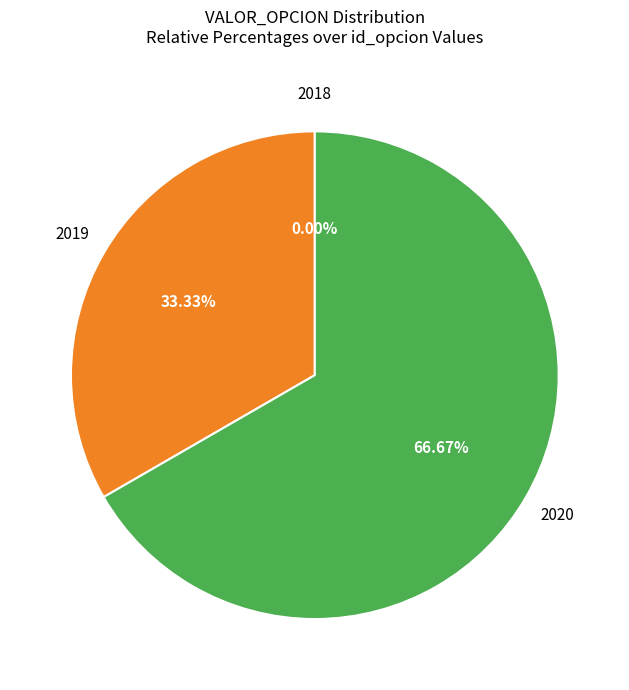

Between 2020 and 2018, which is larger?

2020